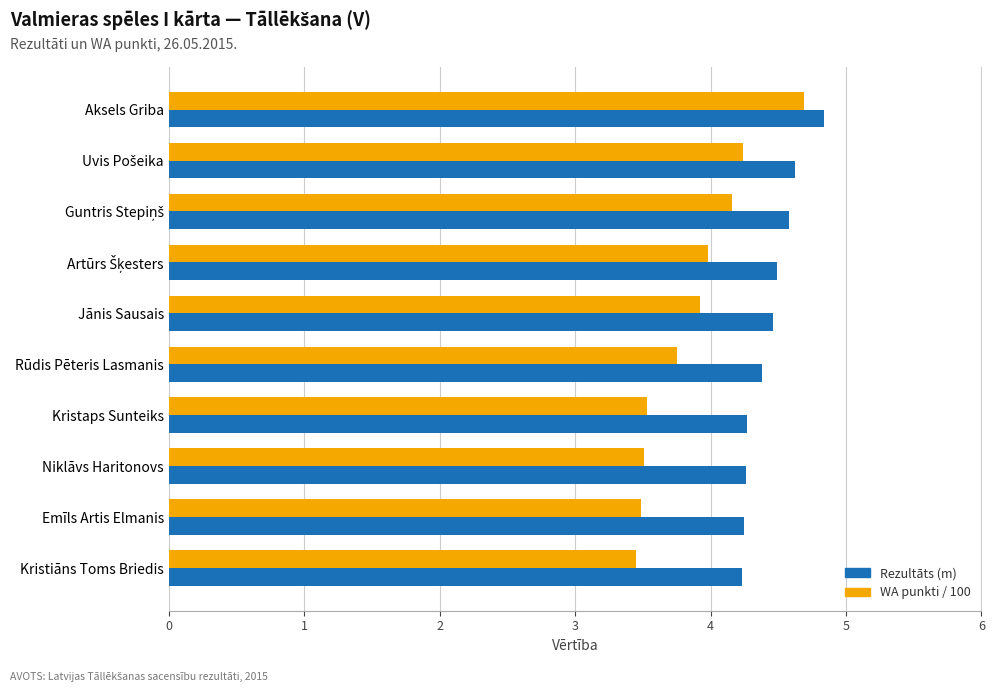

Which series has the largest total across all categories?

Rezultāts (m)